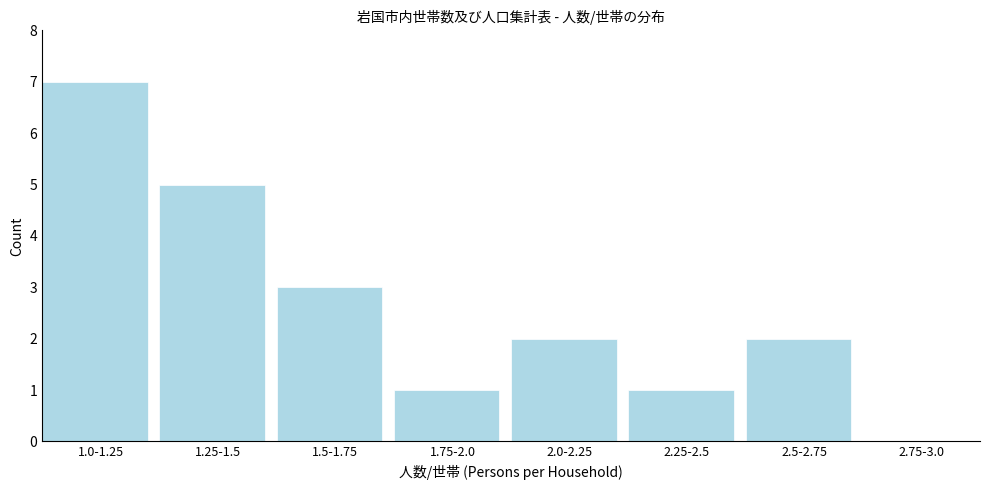

Reading left to right, transcribe all the data shown in this chart.

1.0-1.25=7	1.25-1.5=5	1.5-1.75=3	1.75-2.0=1	2.0-2.25=2	2.25-2.5=1	2.5-2.75=2	2.75-3.0=0